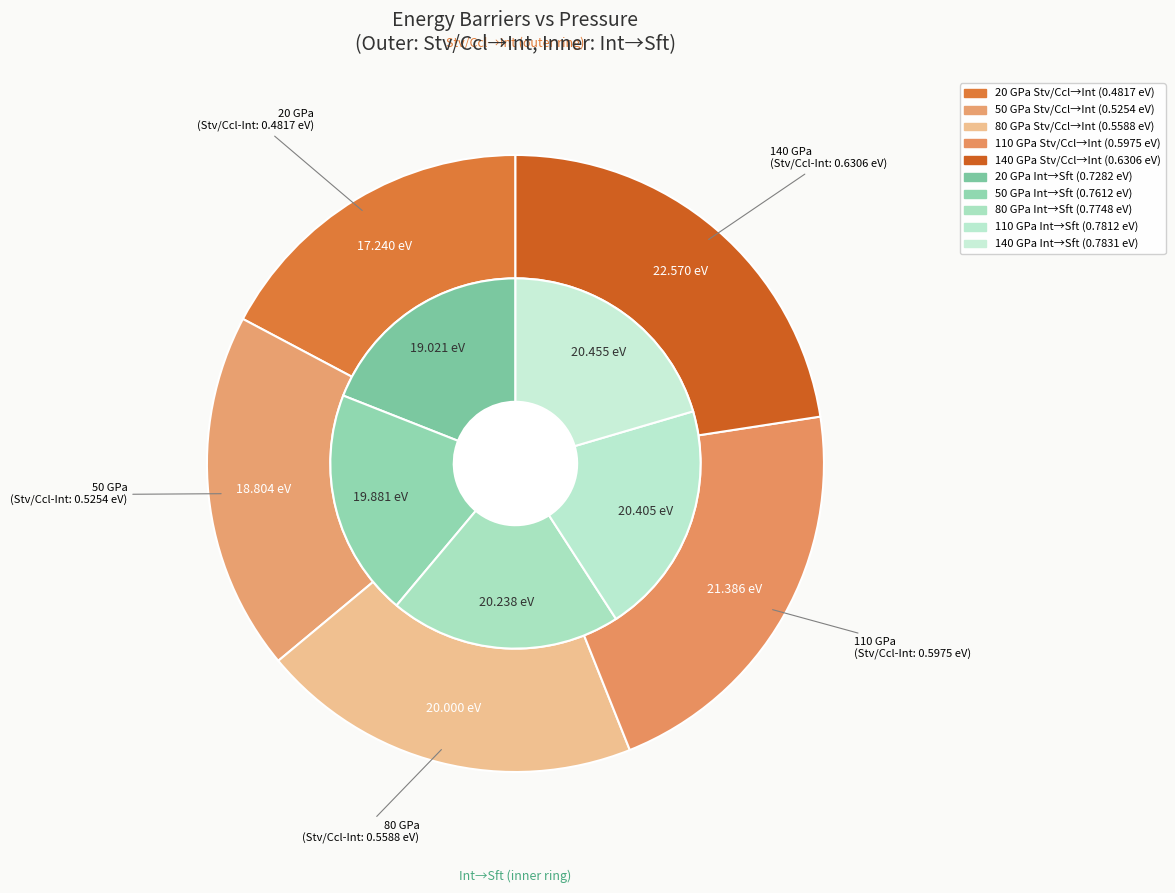

Does stv_ccl_int account for over 50% of the chart?

No